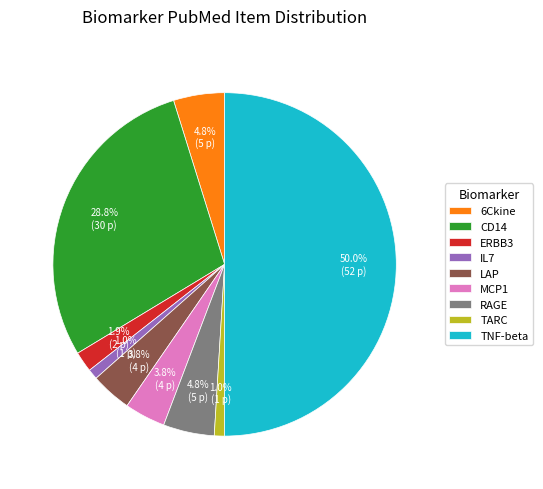

To the nearest percent, what is the difference between the largest and smallest slice percentages?

49%